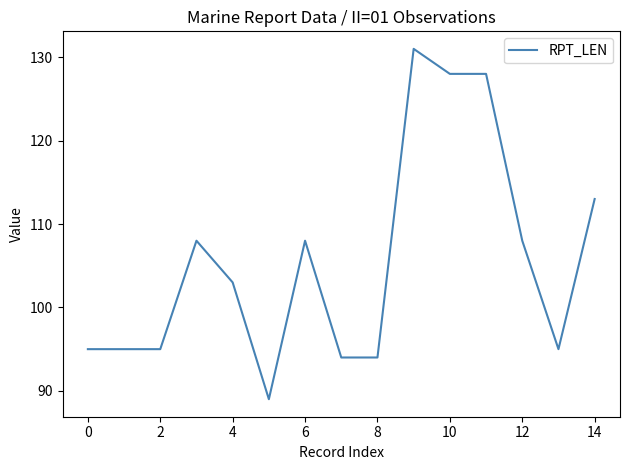

What is the minimum value shown in the chart?

89